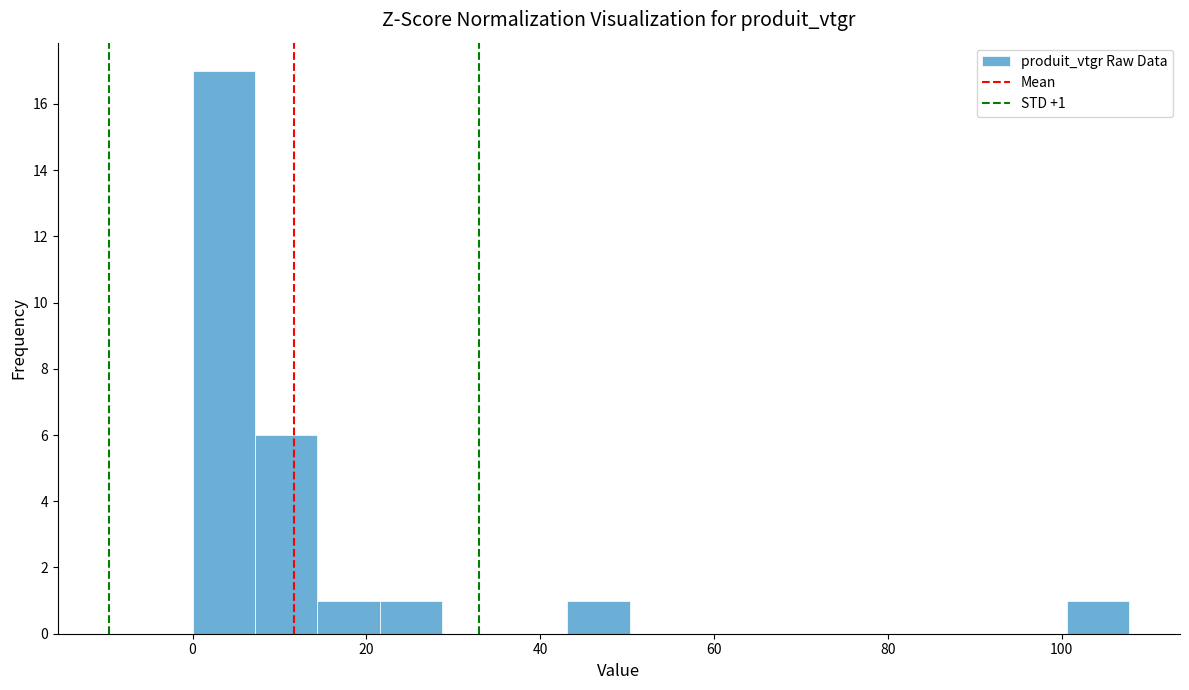

Around what value on the x-axis is the tallest bar? Give the approximate position of its centre, as read against the axis.

4